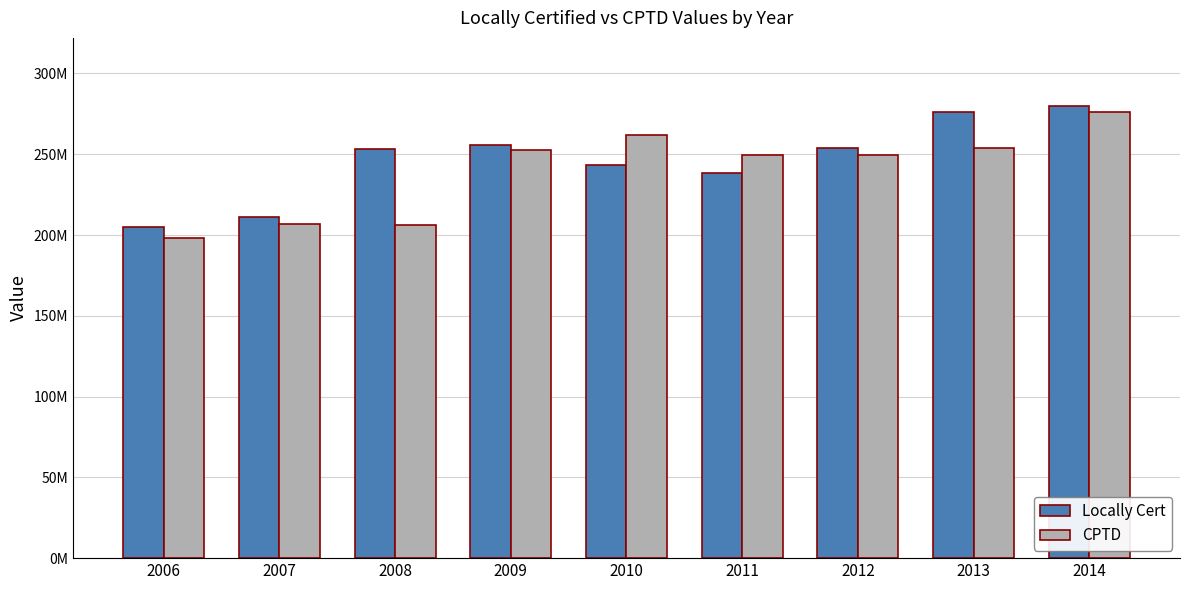

Rank the categories by CPTD value from highest to lowest.

2014, 2010, 2013, 2009, 2011, 2012, 2007, 2008, 2006